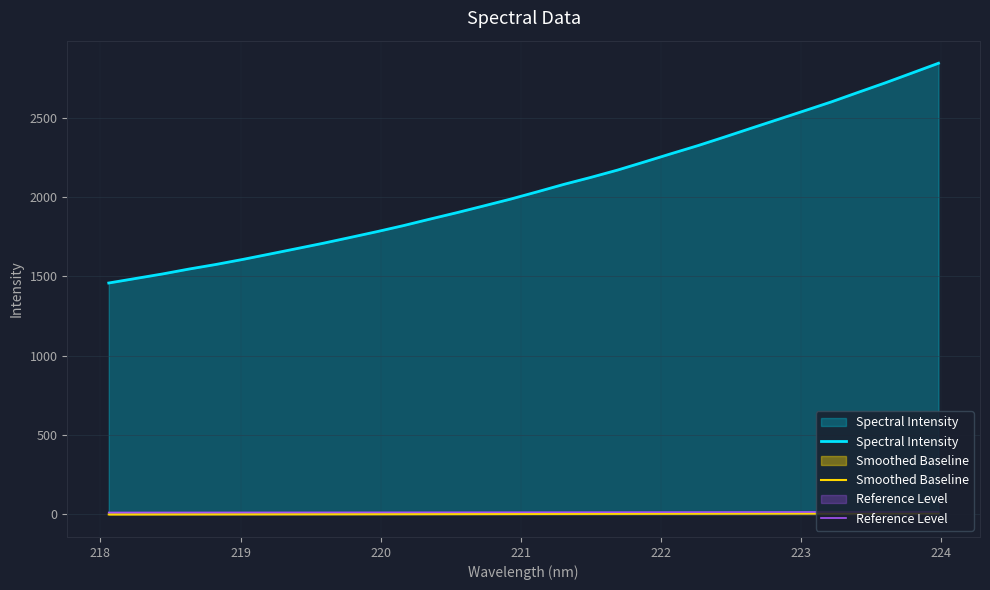

Which series has the largest total across all categories?

Spectral Intensity